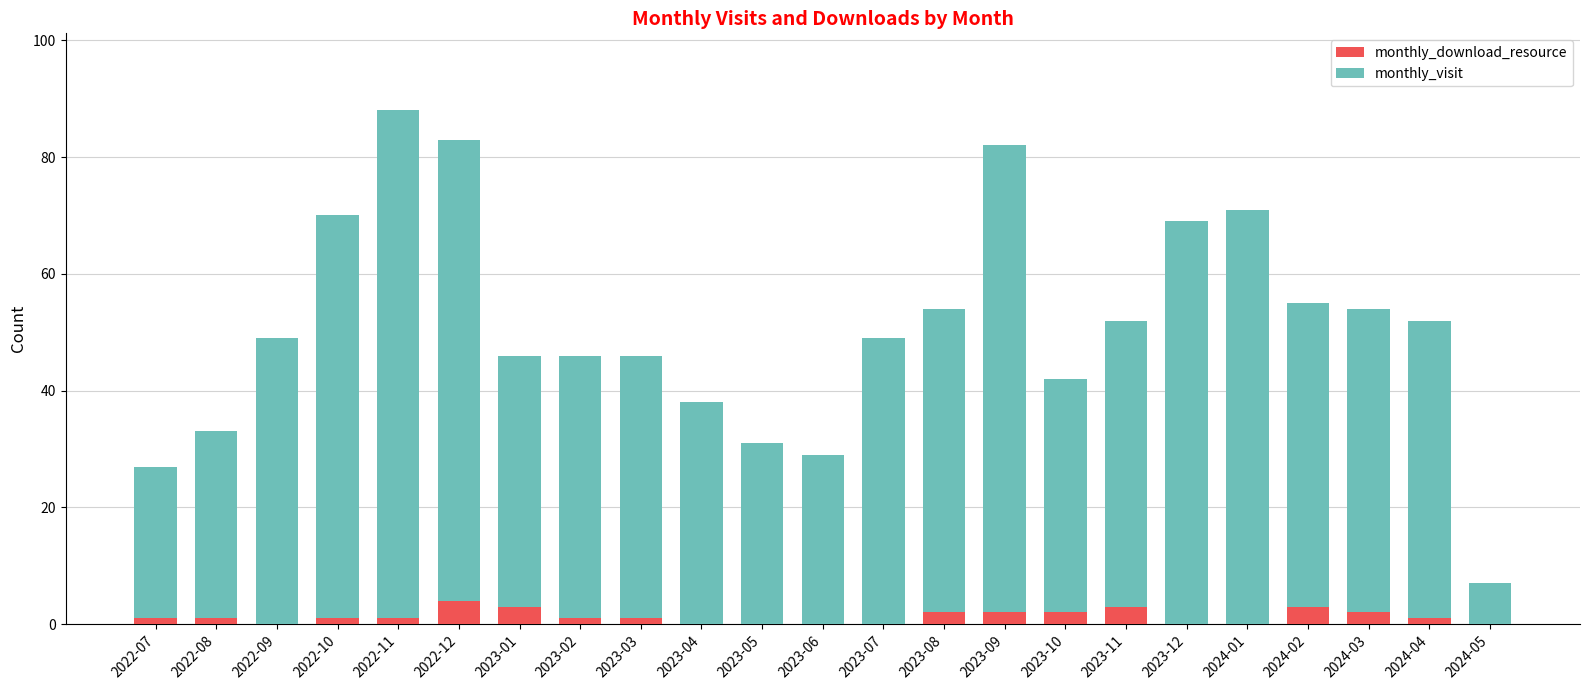

Does the chart contain stacked bars?

Yes